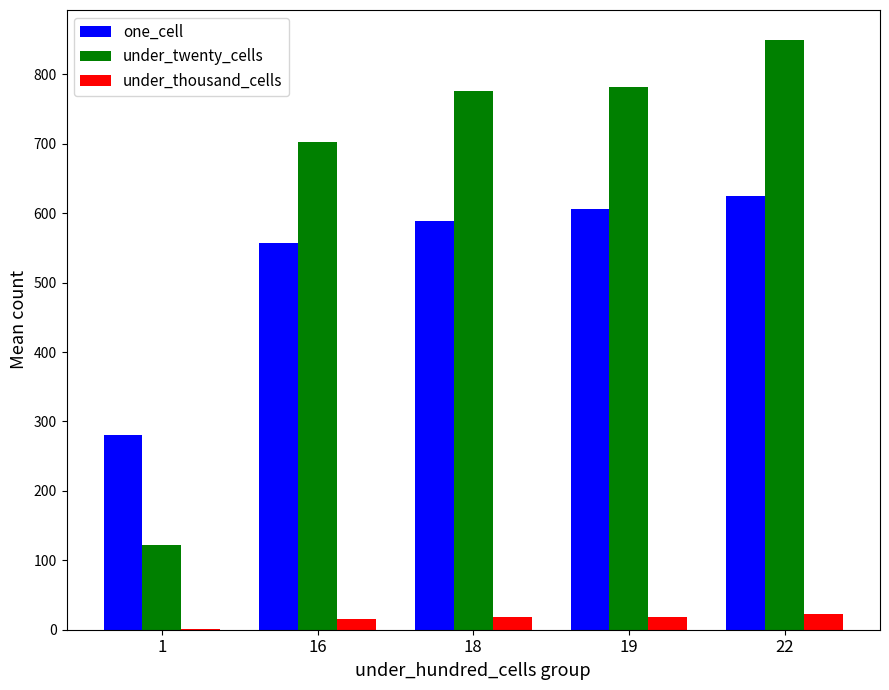

At which category does the chart reach its peak across all series?

22